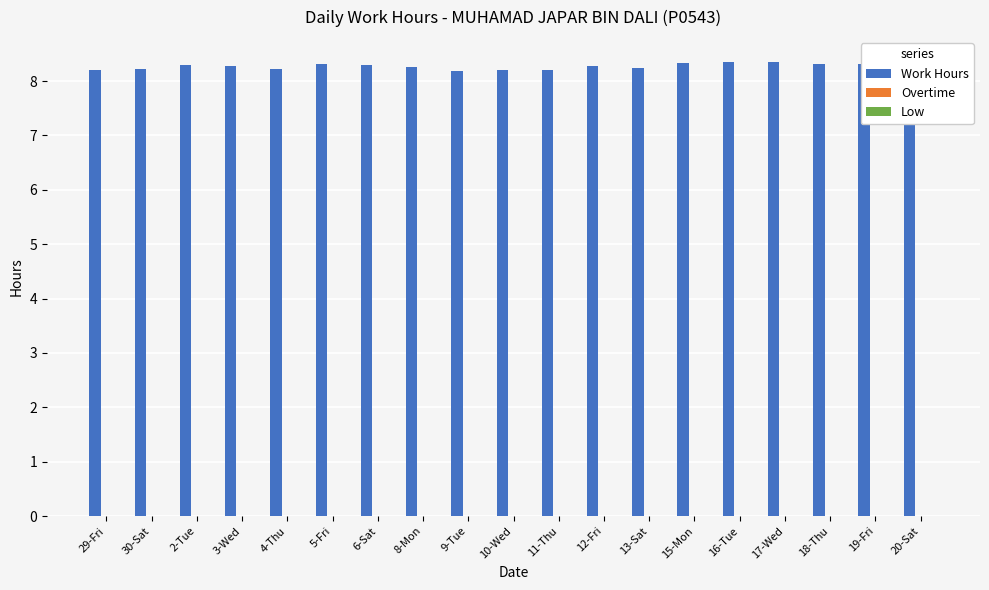

At which label does Low reach its minimum?

29-Fri